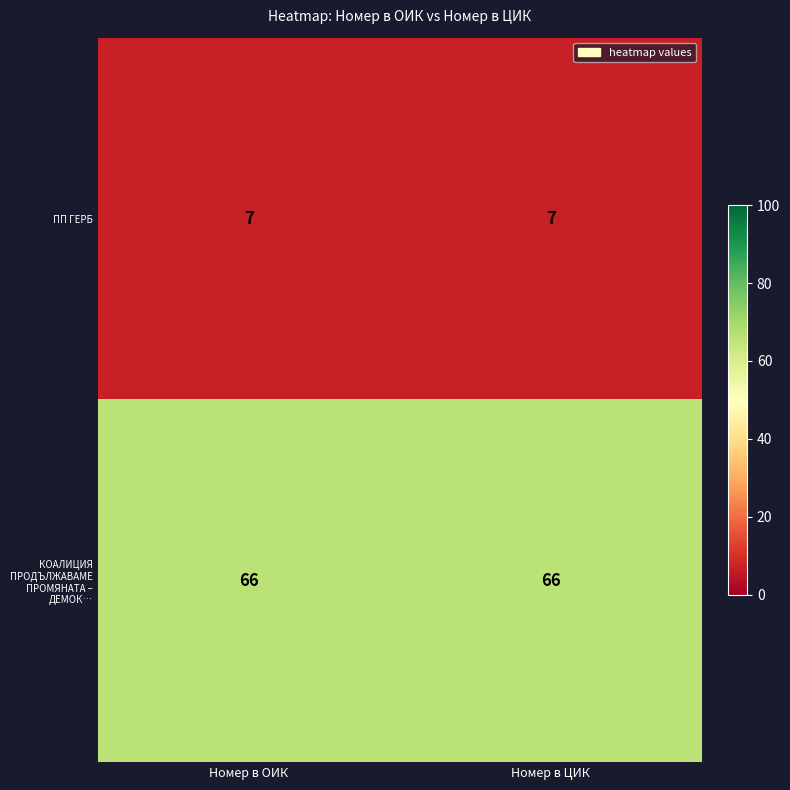

At Номер в ЦИК, list the series in order from smallest to largest.

ПП ГЕРБ, КОАЛИЦИЯ ПРОДЪЛЖАВАМЕ ПРОМЯНАТА – ДЕМОК…